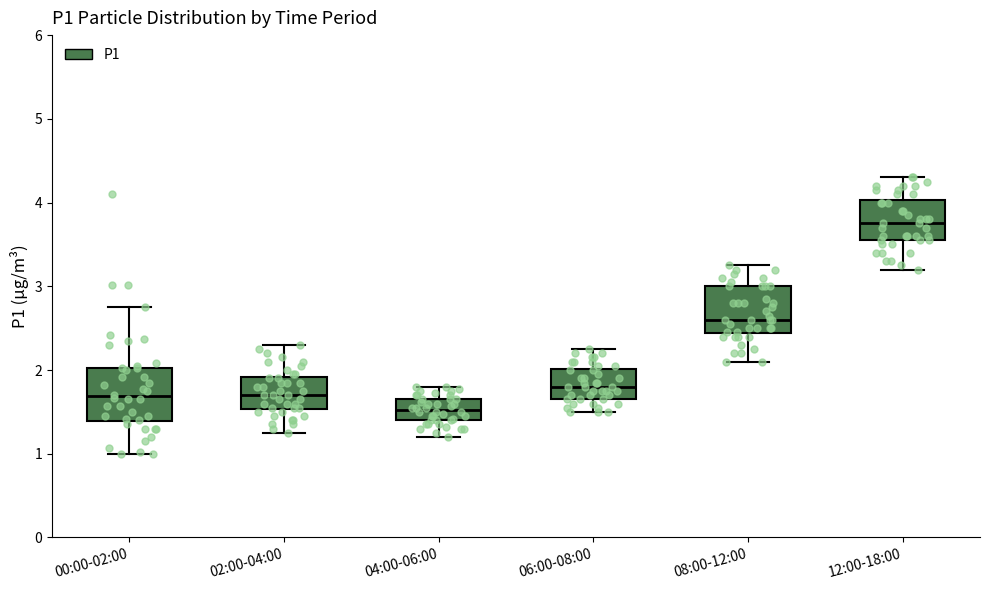

Where does the median line of the box for 00:00-02:00 sit on the y-axis? The values are not printed on the chart, so give them approximately, as read against the axis.

1.7